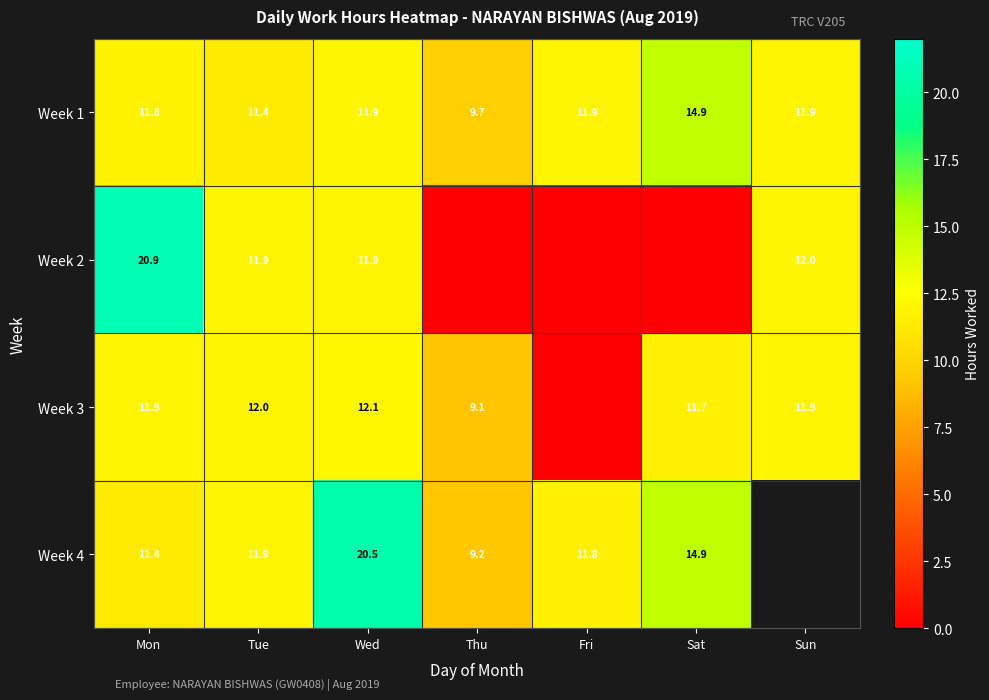

At which label does Week 1 first exceed 11?

Mon